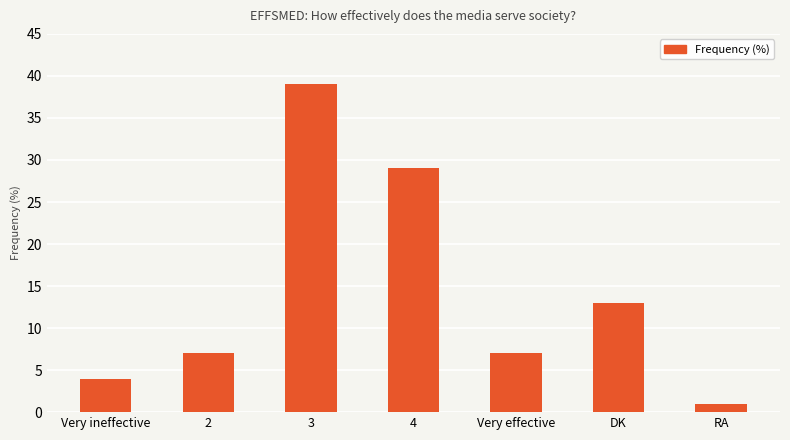

What is the value of the 5th bar from the left?

7